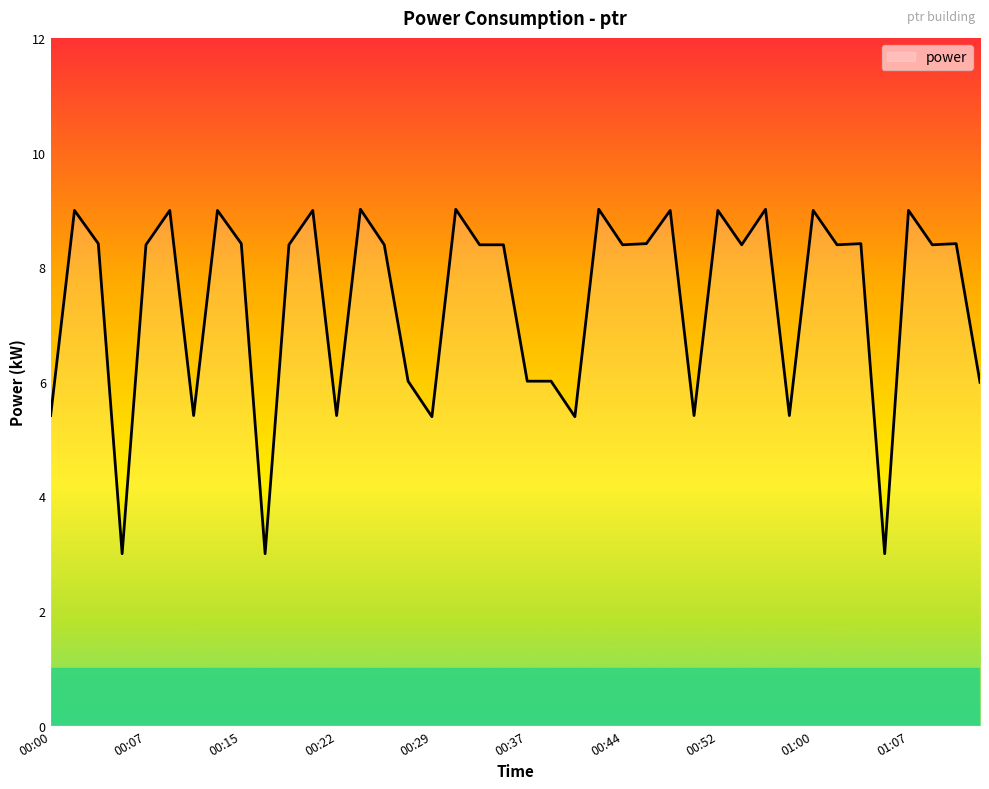

What is the difference between the maximum and minimum values?

6.0